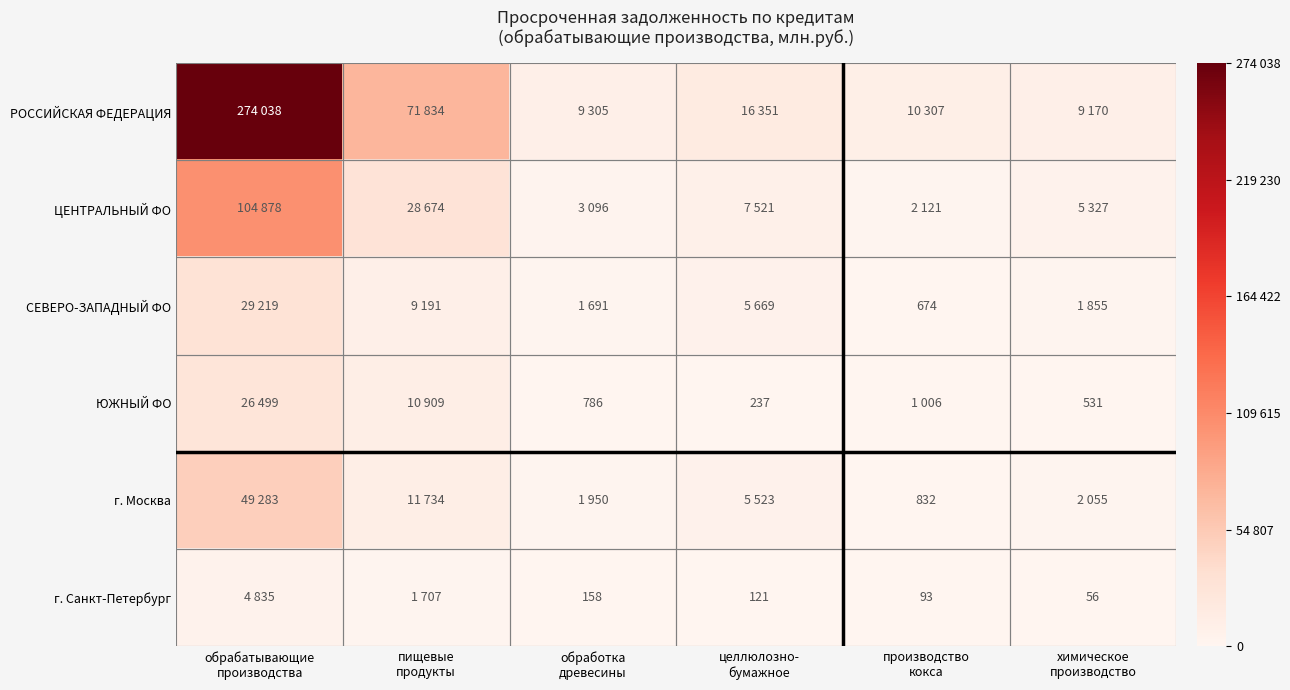

Rank the series at химическое производство from lowest to highest value.

г. Санкт-Петербург, ЮЖНЫЙ ФО, СЕВЕРО-ЗАПАДНЫЙ ФО, г. Москва, ЦЕНТРАЛЬНЫЙ ФО, РОССИЙСКАЯ ФЕДЕРАЦИЯ